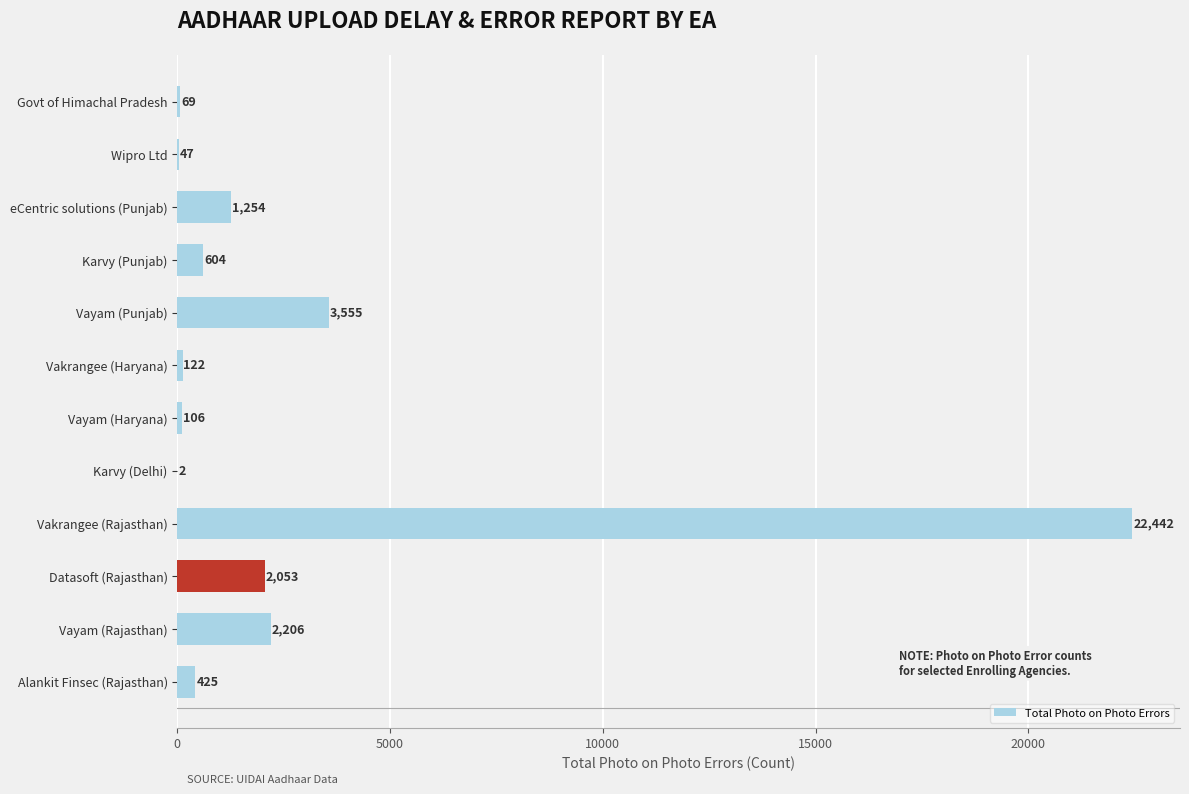

What is the sum of all values?

32885